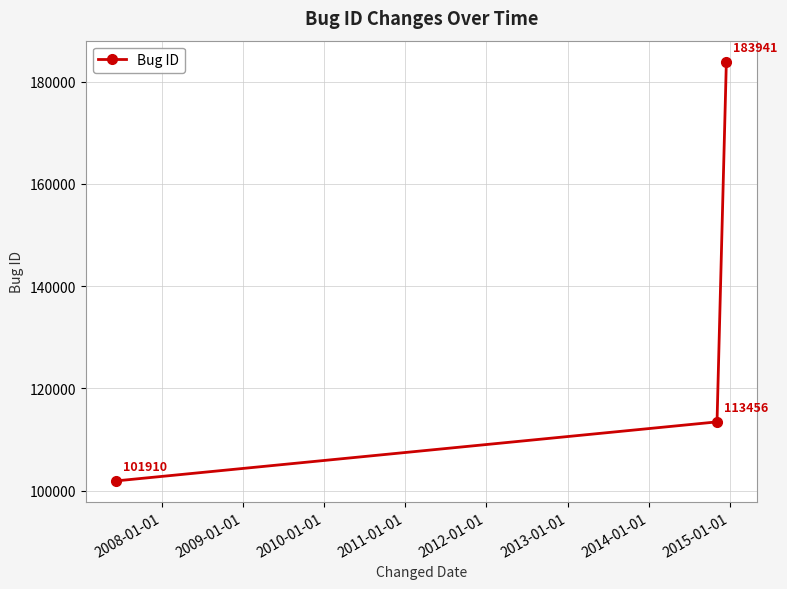

How many data points are less than 113456?

1